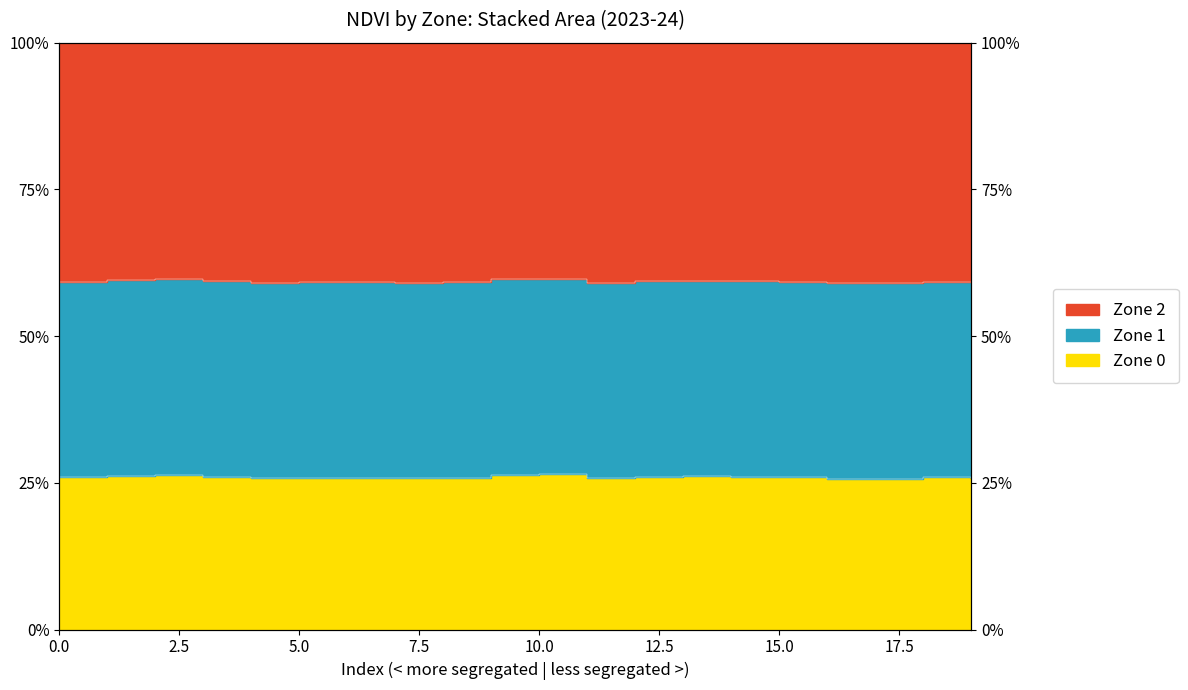

Is the value of Zone 1 at 11 greater than the value of Zone 0 at 4?

No